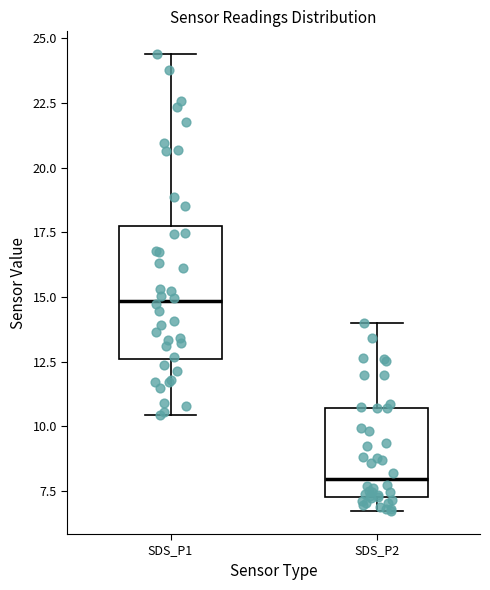

Which box is the tallest, from its lower edge to its upper edge?

SDS_P1